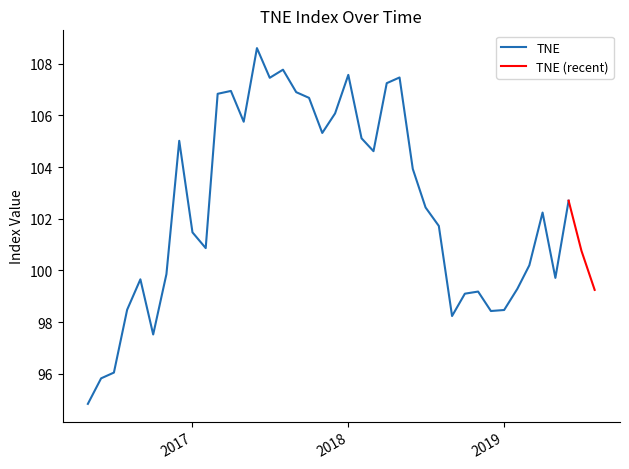

Between 2016-09-01 and 2017-06-01, which is larger?

2017-06-01